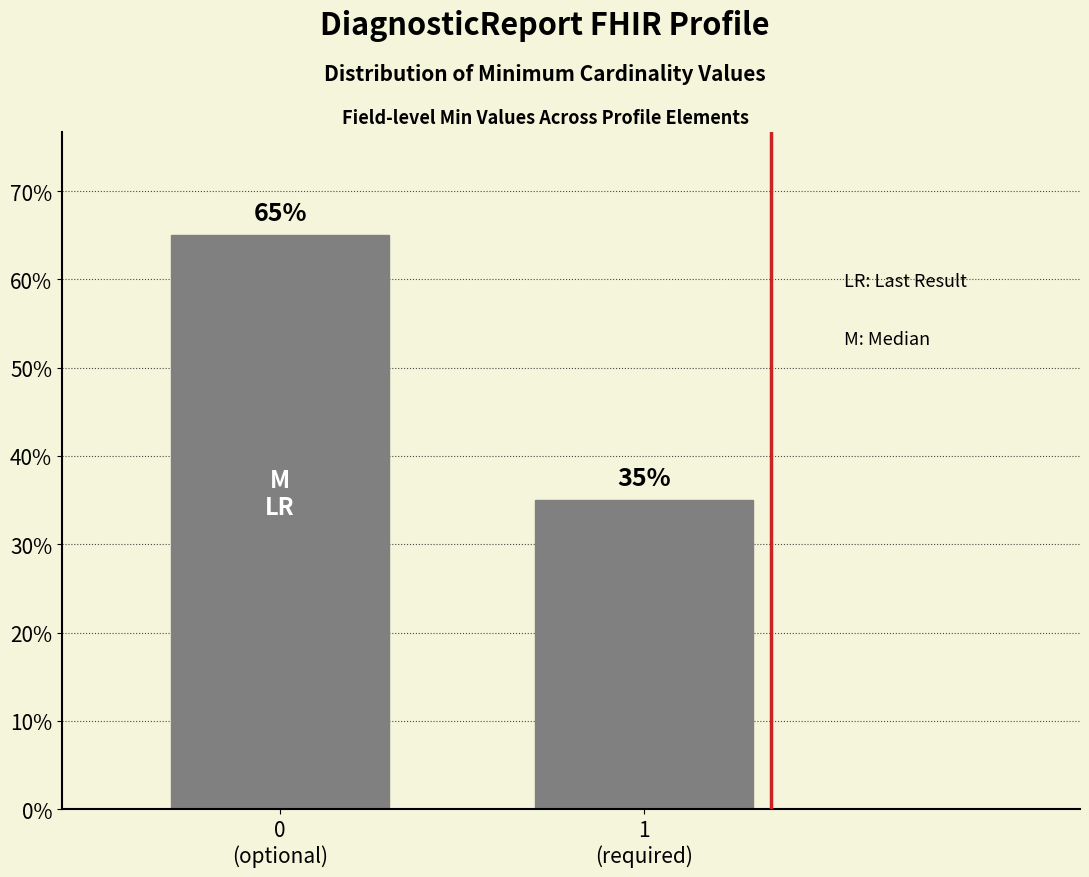

Reading right to left, what are all the values shown in this chart?

35	65